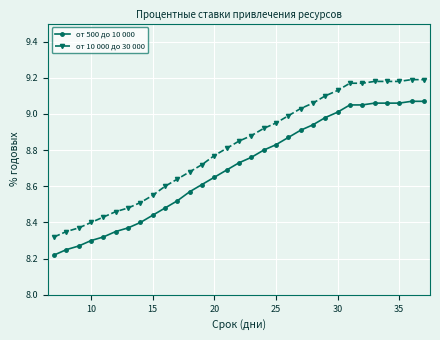

True or false: от 500 до 10 000 and от 10 000 до 30 000 cross at least once.

False